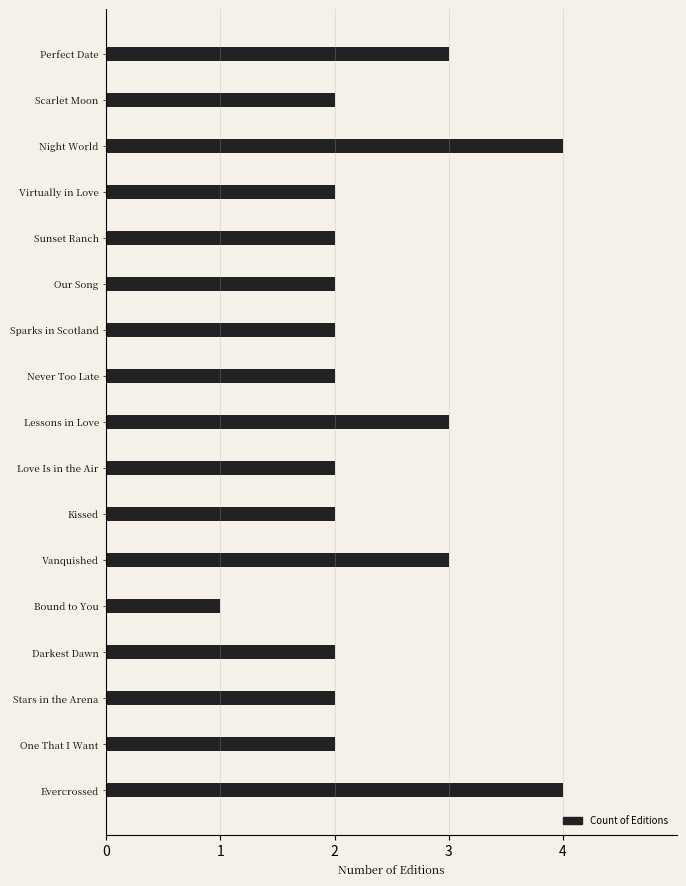

What is the greatest value displayed?

4